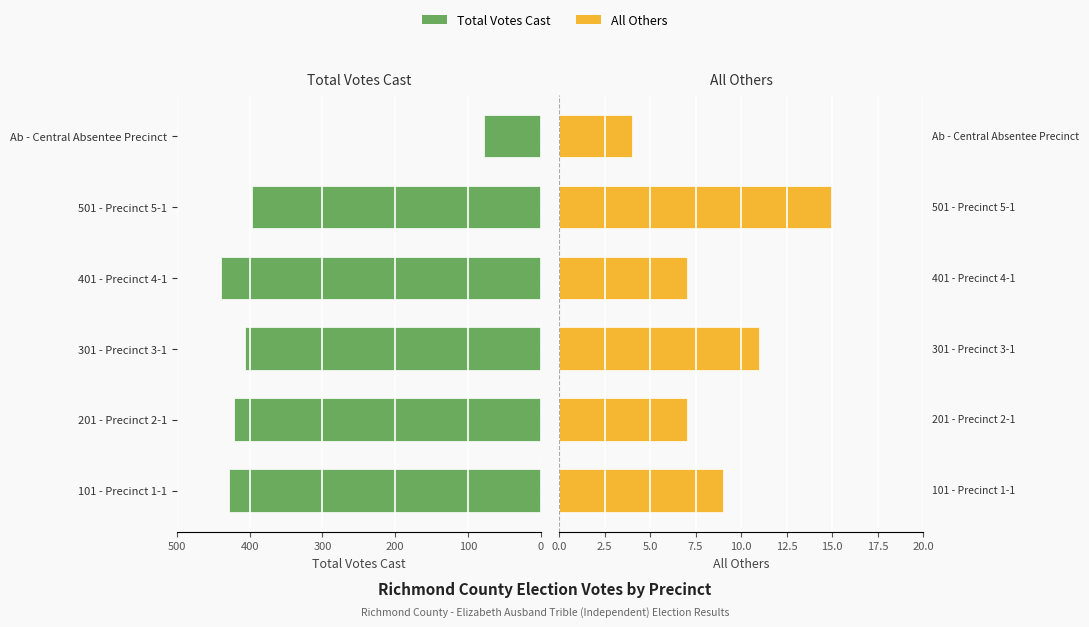

Between 201 - Precinct 2-1 and 301 - Precinct 3-1, which series saw the biggest shift?

Total Votes Cast